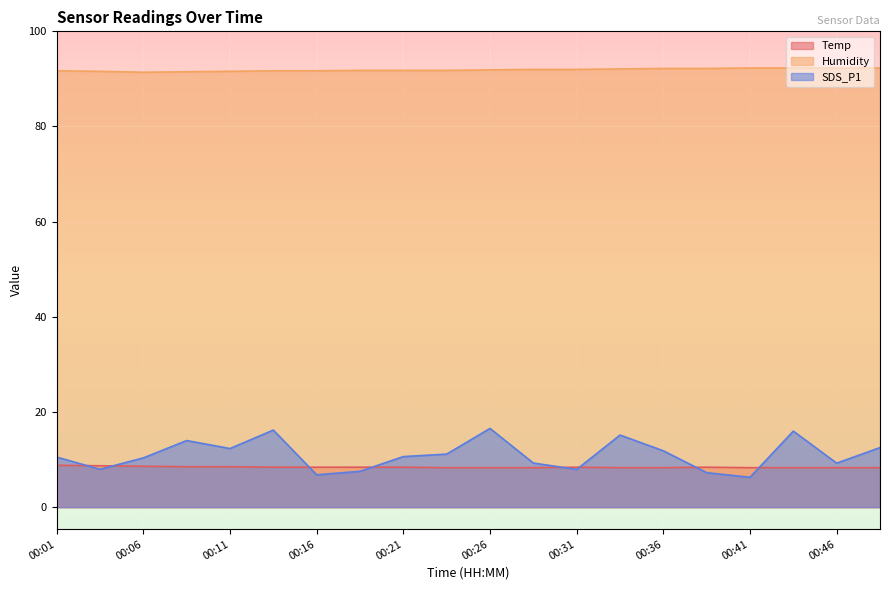

True or false: Temp has a value of 8.5 at 00:11.

True